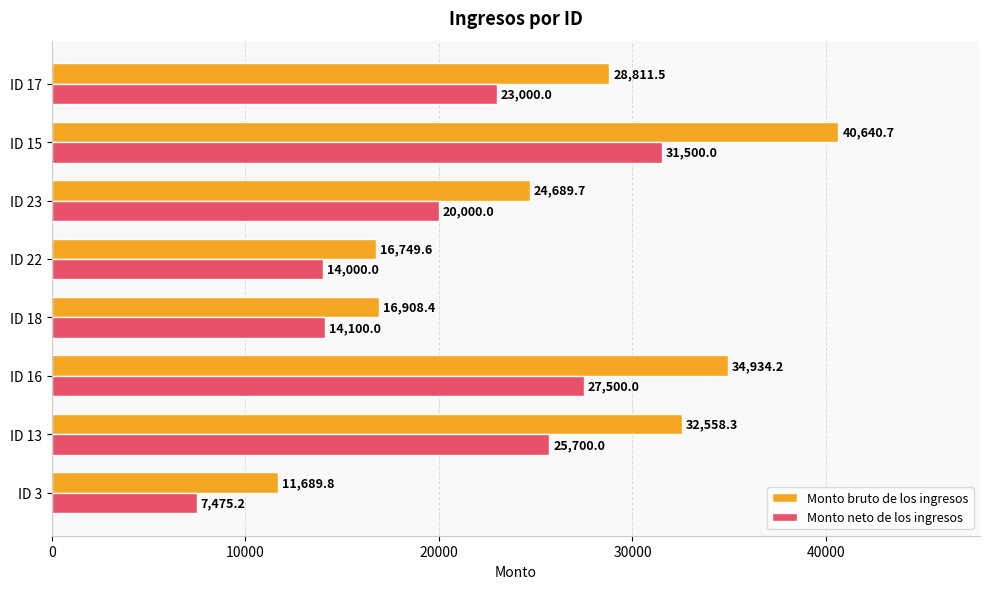

What value does the Monto bruto de los ingresos series have at ID 16?

34934.2